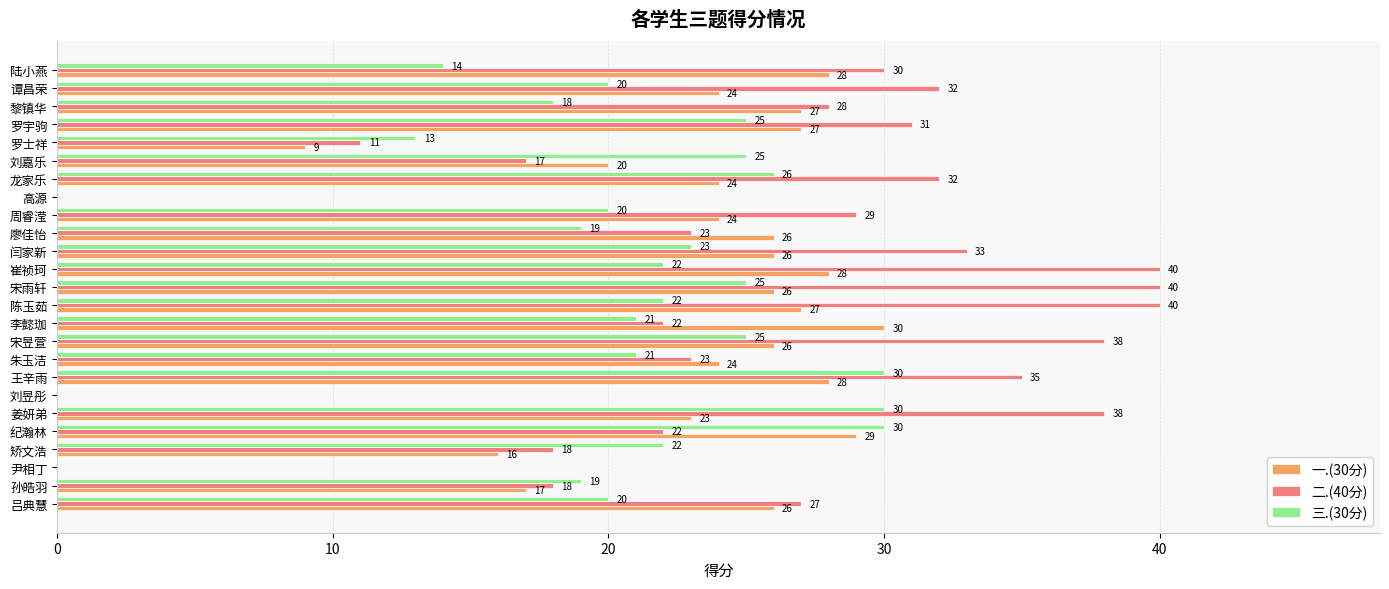

Count the number of data series in this chart.

3